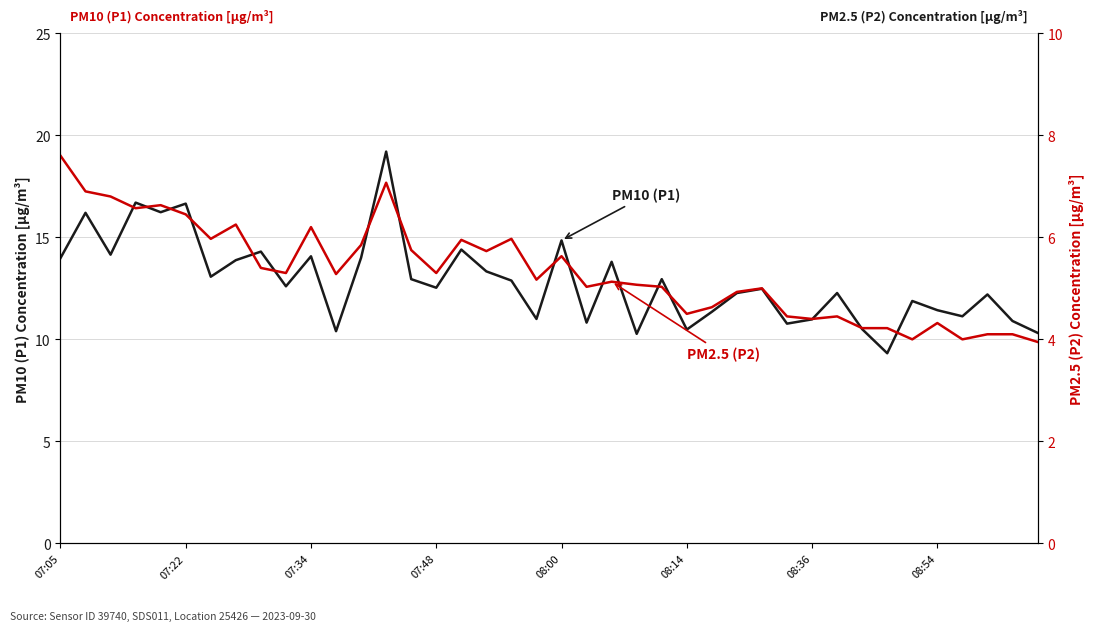

Rank the series by their average value, from highest to lowest.

PM10 (P1), PM2.5 (P2)